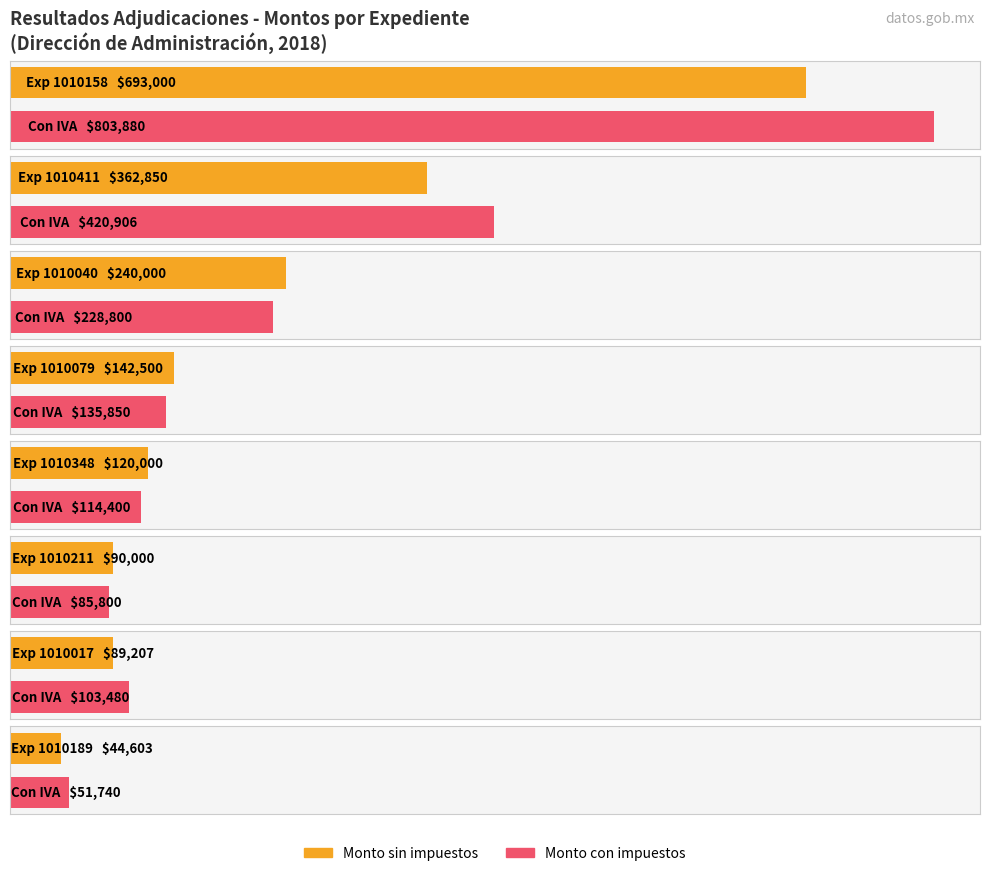

What is the sum of the Monto sin impuestos values at 1010079 and 1010211?

232500.0